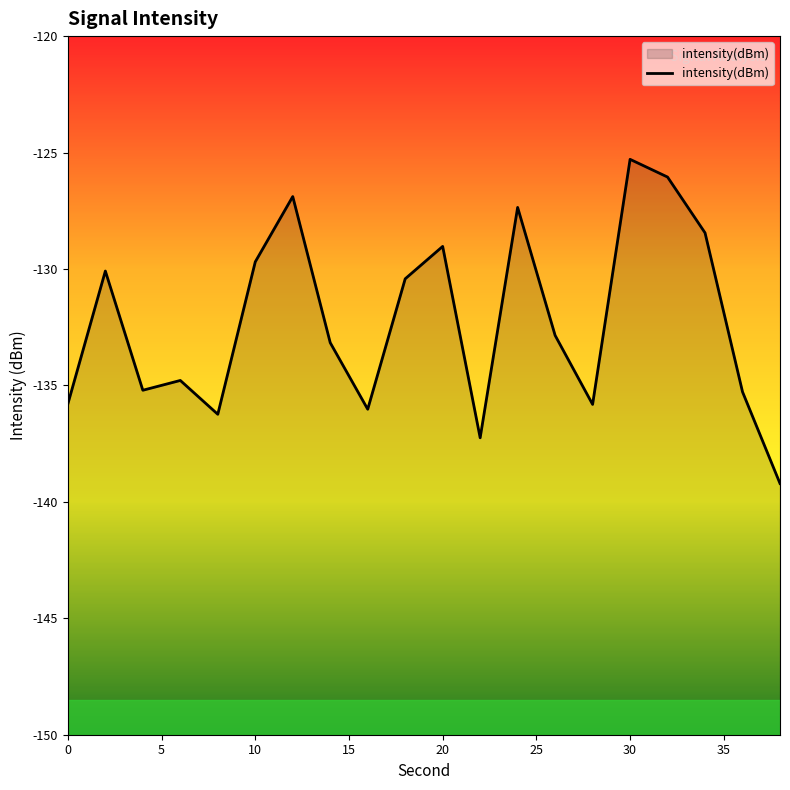

The chart shows a value of -76.2 at 0. True or false?

False